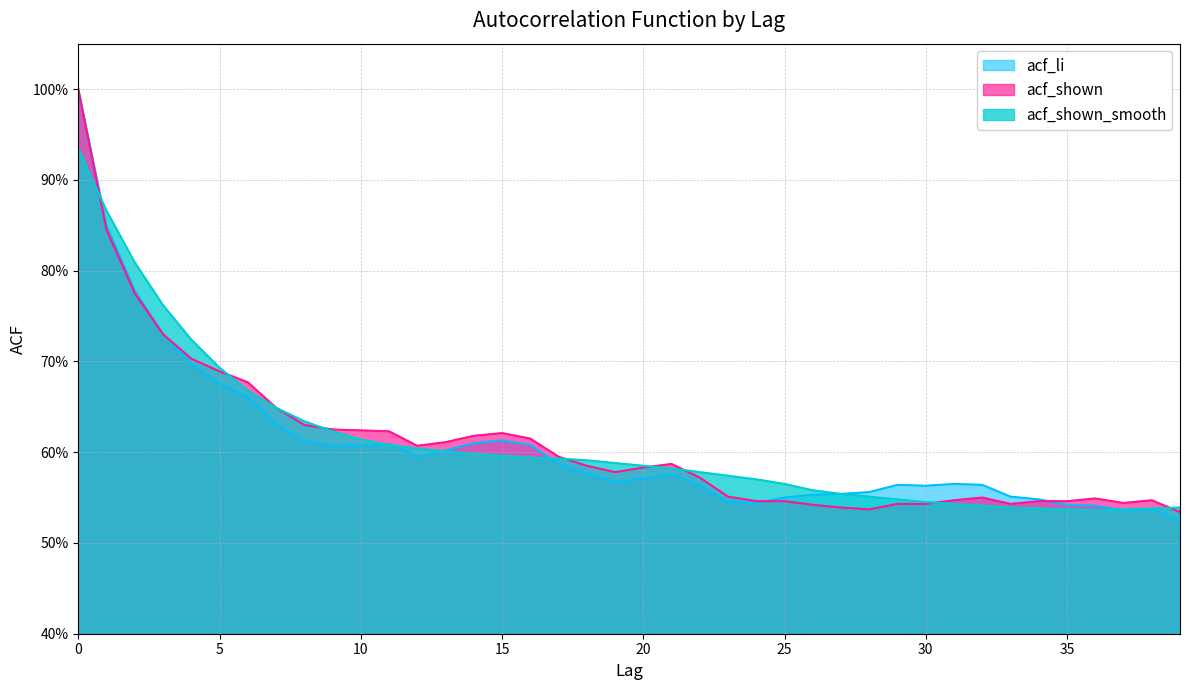

How many times do acf_shown and acf_shown_smooth cross each other?

8